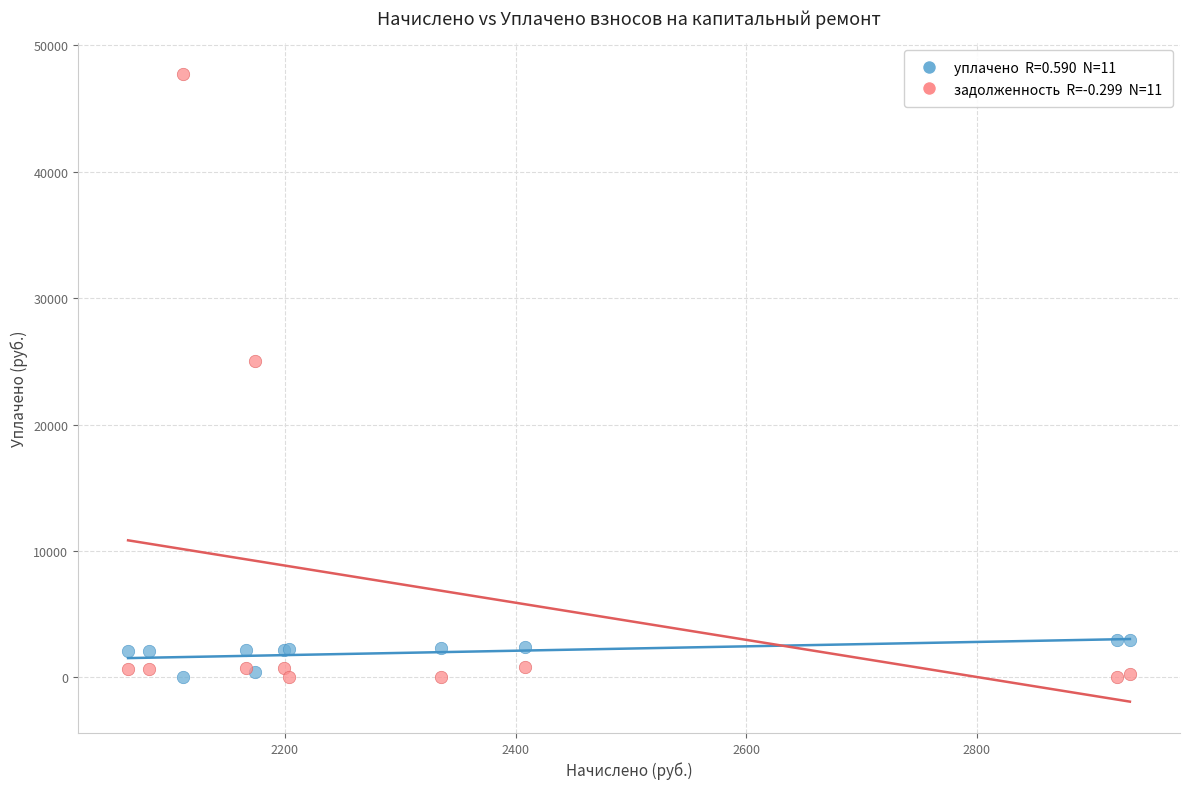

Across all series, what Y value is closest to 23854?

25049.0